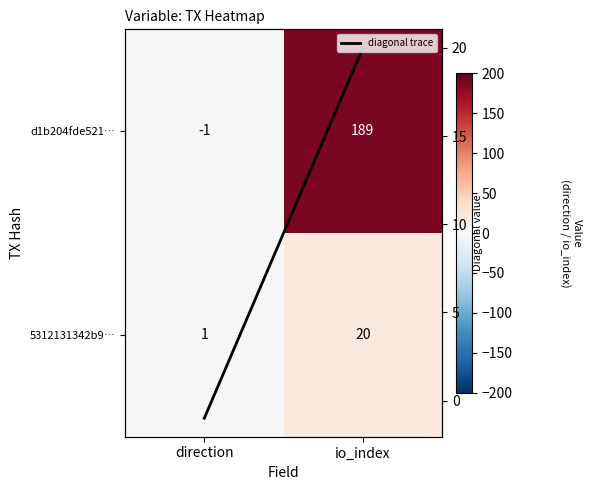

Which label corresponds to the smallest value in the chart?

direction